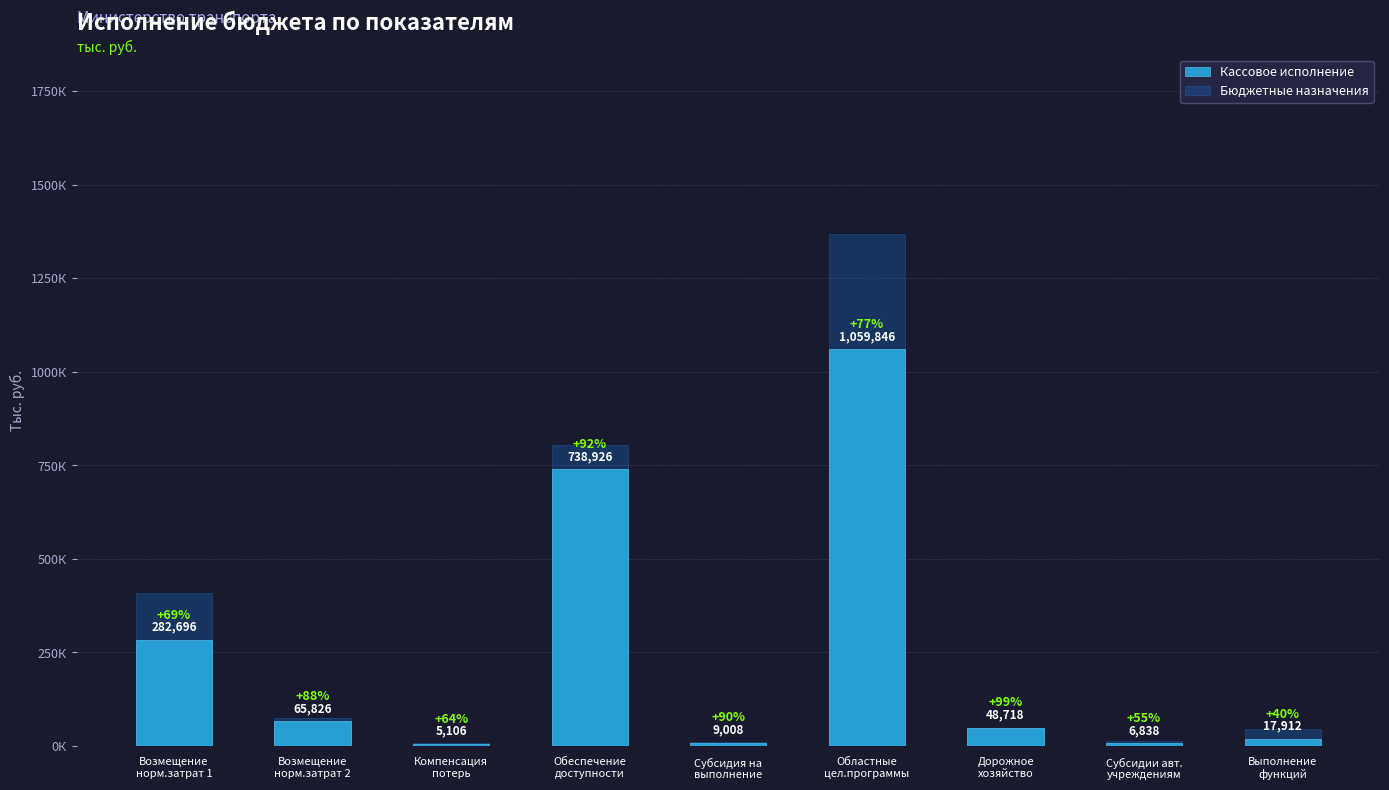

At Возмещение
норм.затрат 2, list the series in order from largest to smallest.

Бюджетные назначения, Кассовое исполнение